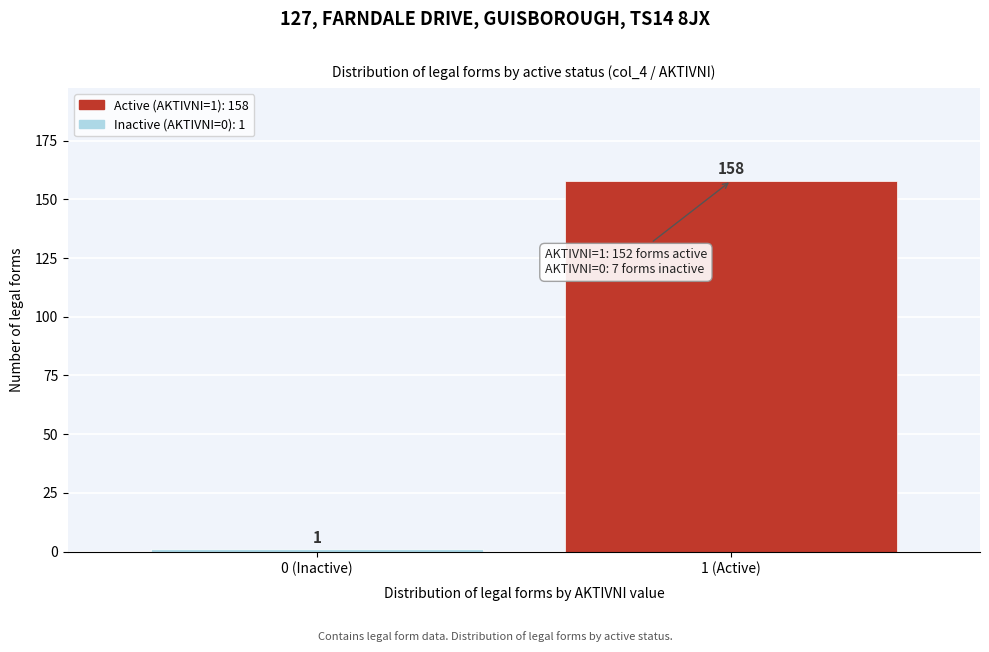

Reading left to right, transcribe all the data shown in this chart.

1	158